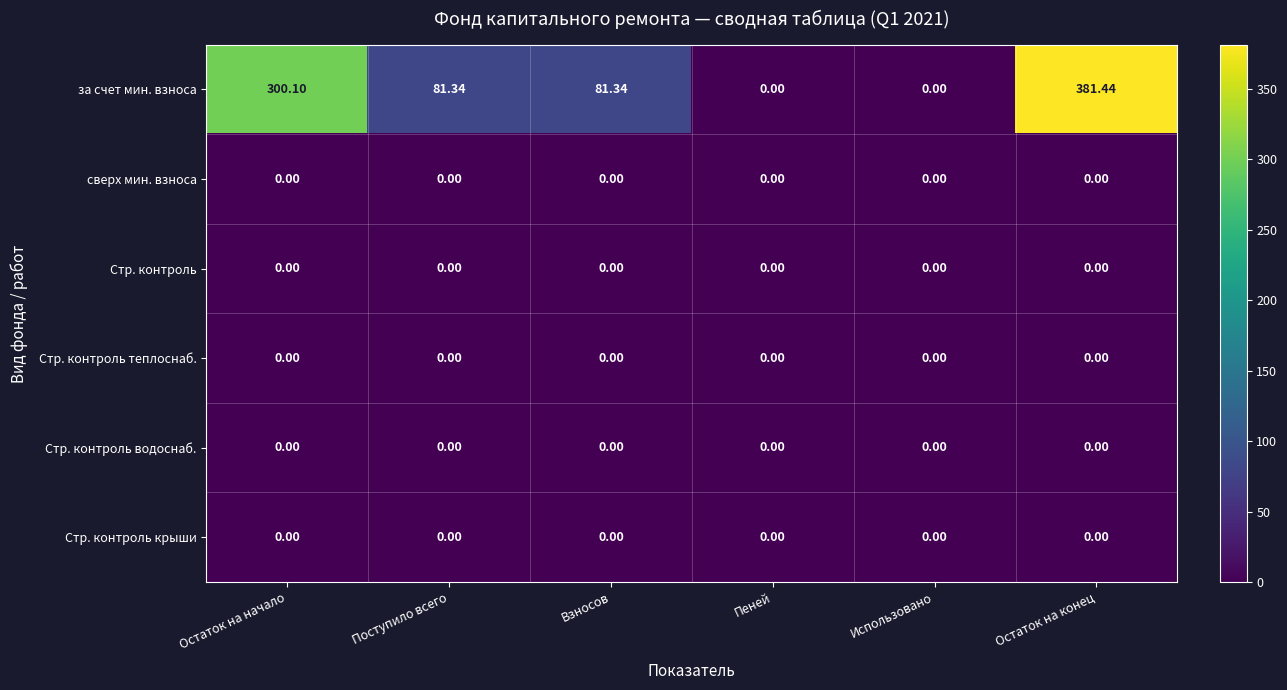

At how many categories does at least one series exceed 247?

2